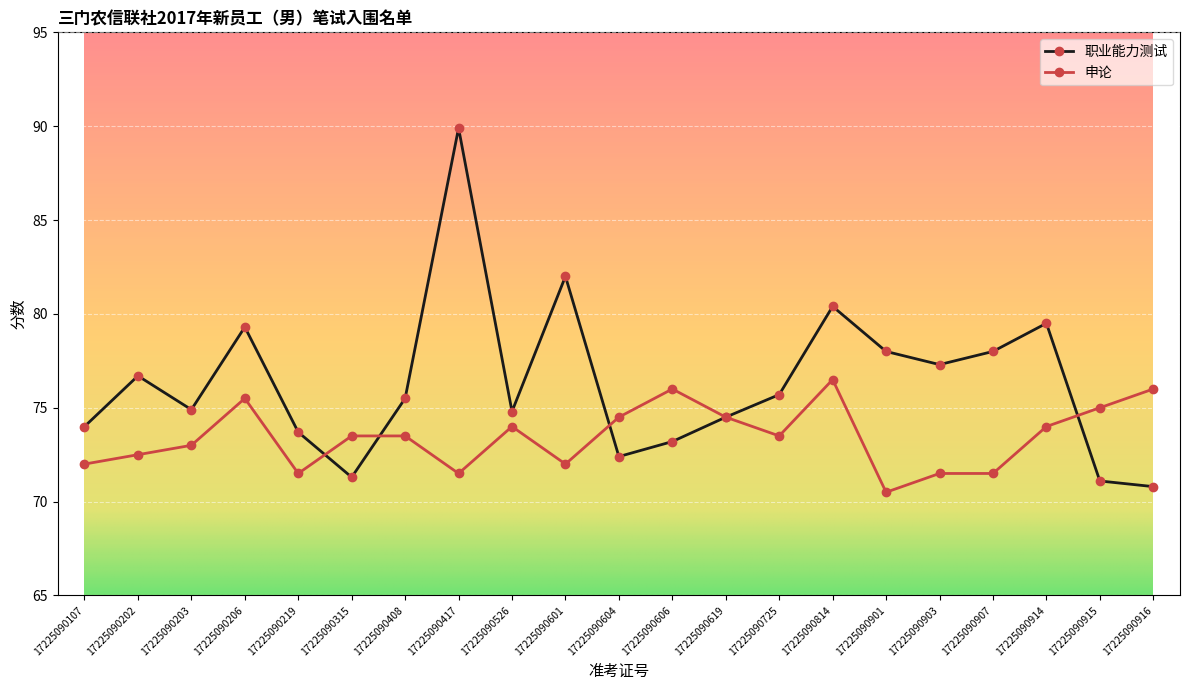

What is the maximum value shown in the chart?

89.9